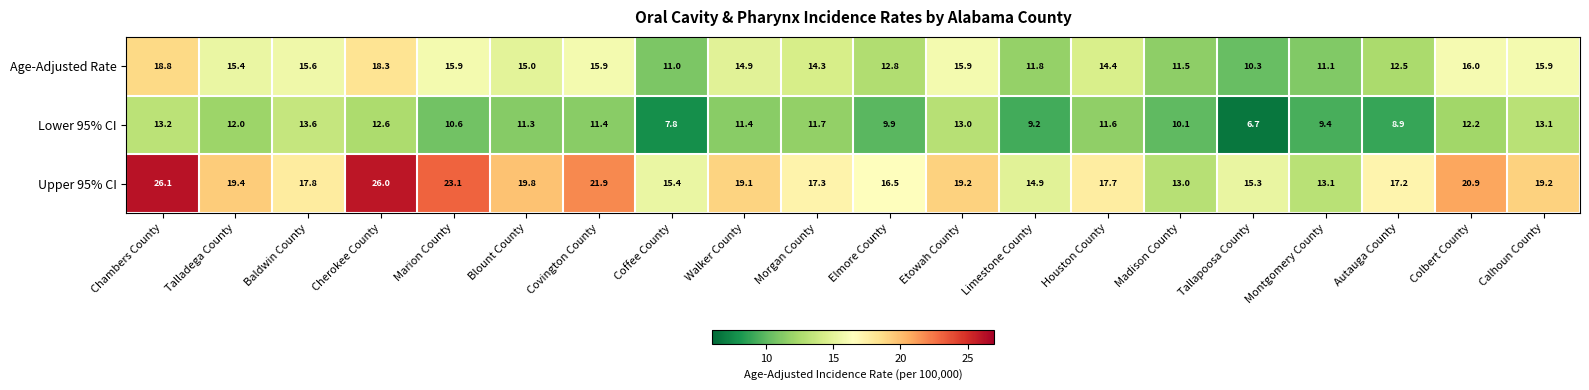

Is it true that Age-Adjusted Rate equals 10.3 at Tallapoosa County?

True